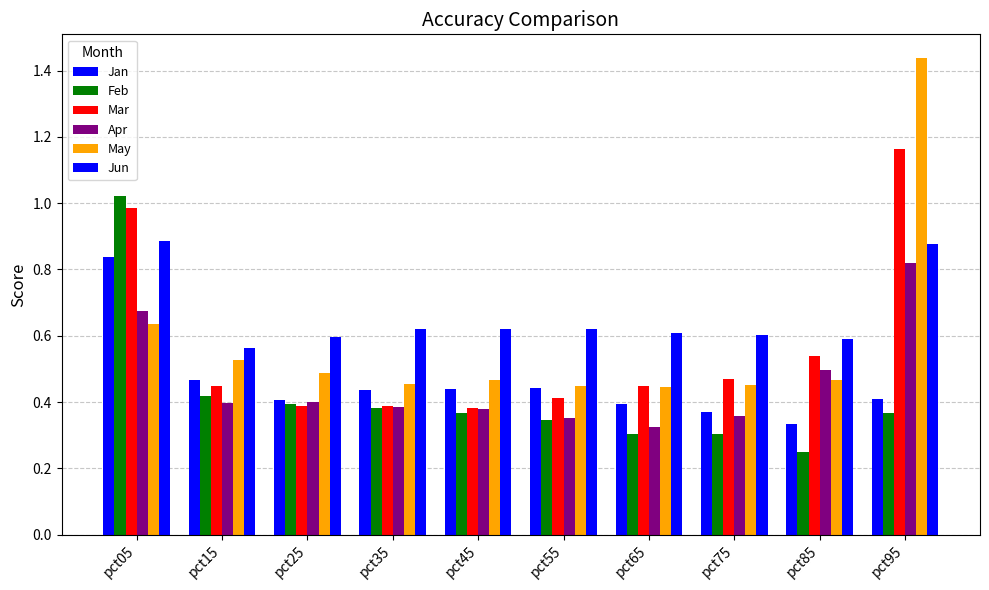

Reading left to right, extract all data points from this chart.

Jan: pct05=0.8	pct15=0.5	pct25=0.4	pct35=0.4	pct45=0.4	pct55=0.4	pct65=0.4	pct75=0.4	pct85=0.3	pct95=0.4
Feb: pct05=1.0	pct15=0.4	pct25=0.4	pct35=0.4	pct45=0.4	pct55=0.3	pct65=0.3	pct75=0.3	pct85=0.2	pct95=0.4
Mar: pct05=1.0	pct15=0.4	pct25=0.4	pct35=0.4	pct45=0.4	pct55=0.4	pct65=0.4	pct75=0.5	pct85=0.5	pct95=1.2
Apr: pct05=0.7	pct15=0.4	pct25=0.4	pct35=0.4	pct45=0.4	pct55=0.4	pct65=0.3	pct75=0.4	pct85=0.5	pct95=0.8
May: pct05=0.6	pct15=0.5	pct25=0.5	pct35=0.5	pct45=0.5	pct55=0.4	pct65=0.4	pct75=0.5	pct85=0.5	pct95=1.4
Jun: pct05=0.9	pct15=0.6	pct25=0.6	pct35=0.6	pct45=0.6	pct55=0.6	pct65=0.6	pct75=0.6	pct85=0.6	pct95=0.9